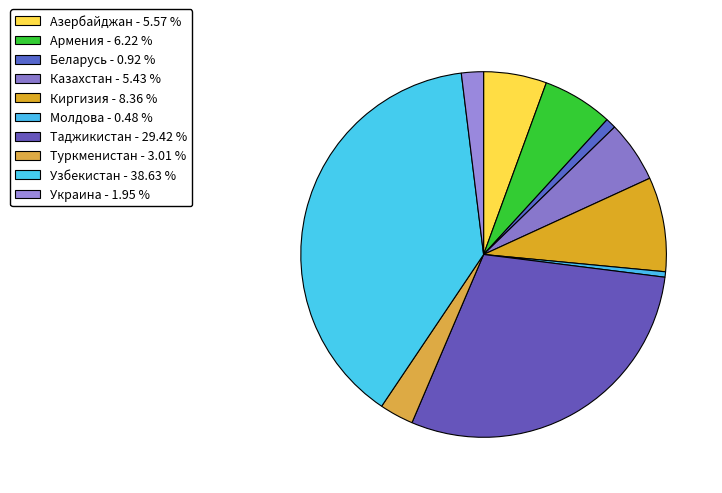

What portion of the pie excludes Туркменистан?

97.0%